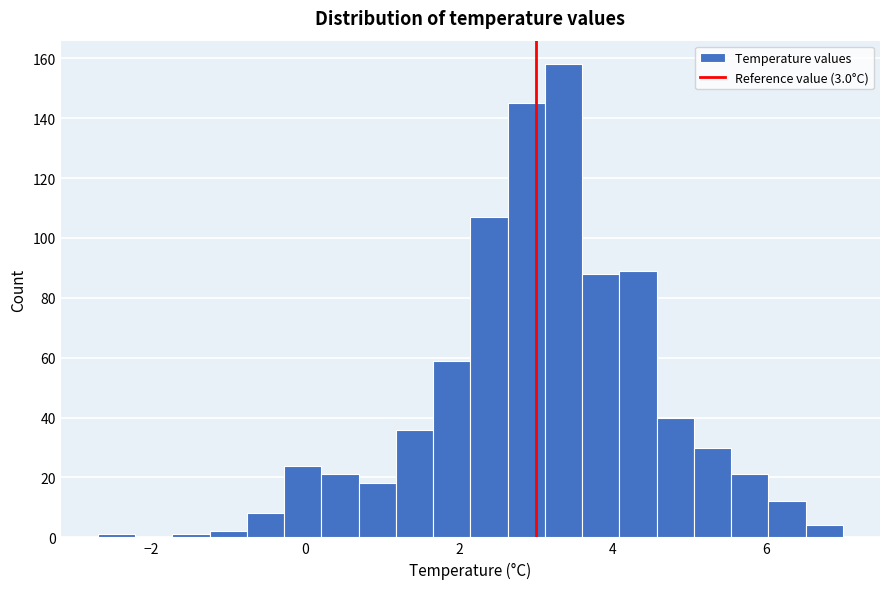

Read against the x-axis, roughly where is the centre of the tallest bar?

3.4